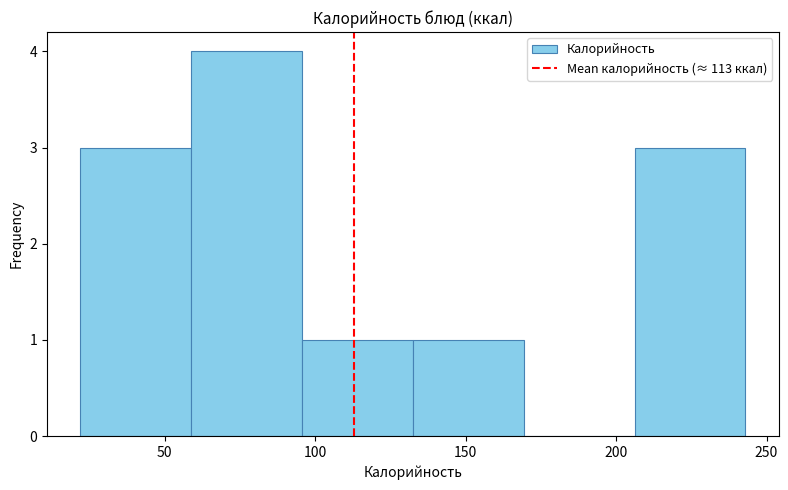

Reading left to right, list every bar in this chart as the range it spans on the x-axis followed by its height. Neither the bar edges nor the heights are printed on the chart, so give them approximately, as read against the axes.

20 to 60: 3
60 to 95: 4
95 to 135: 1
135 to 170: 1
170 to 205: 0
205 to 245: 3